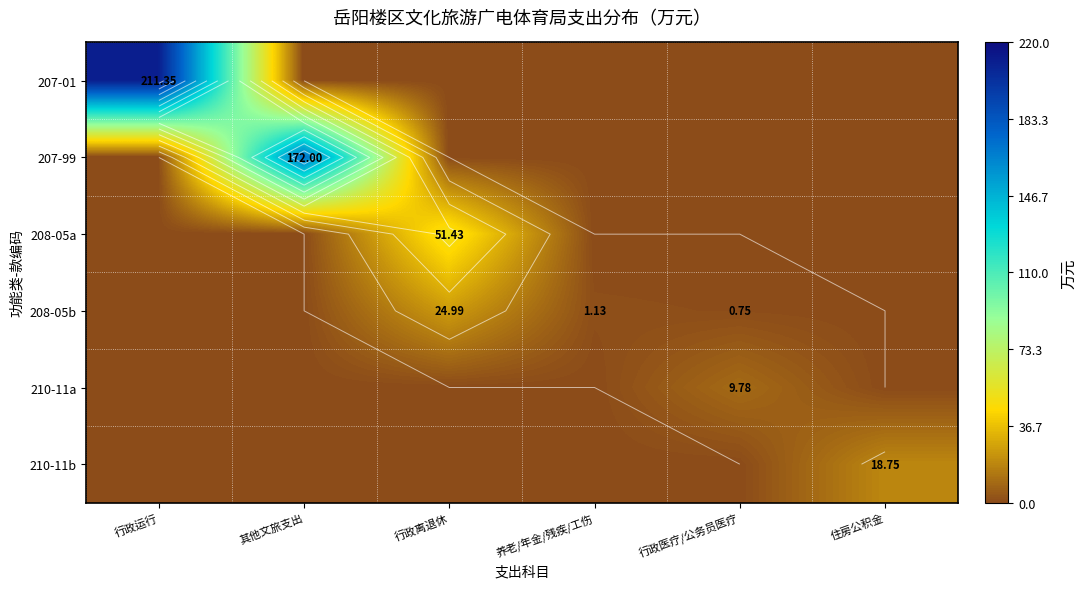

What is the difference between the maximum and minimum values in the 207-01 series?

211.3